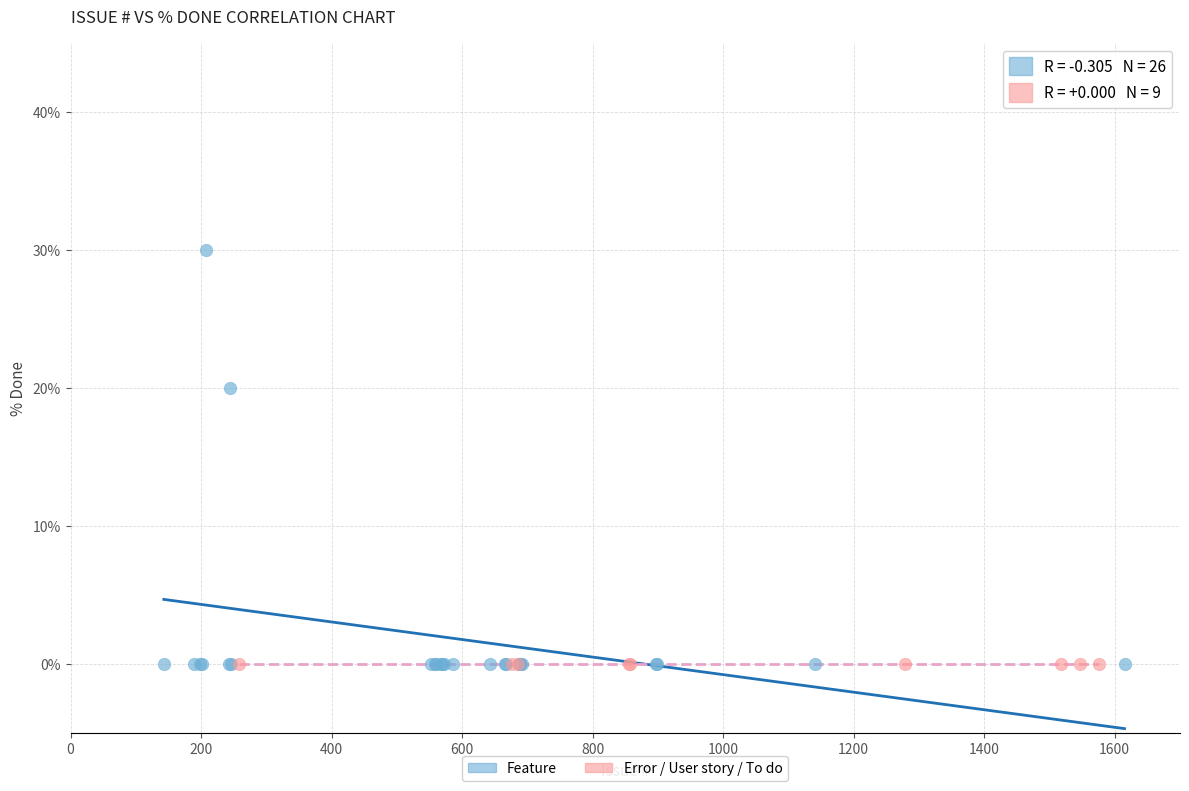

Which series contains the highest Y value?

Feature